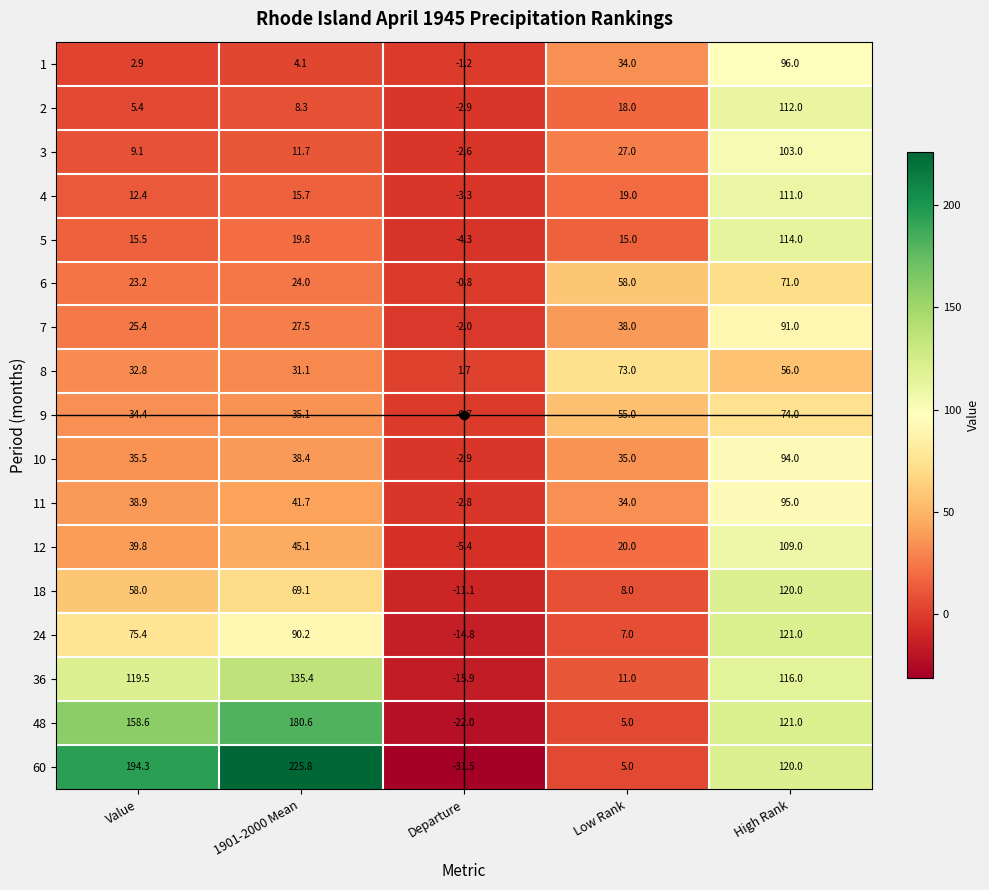

Count the number of categories in the chart.

5